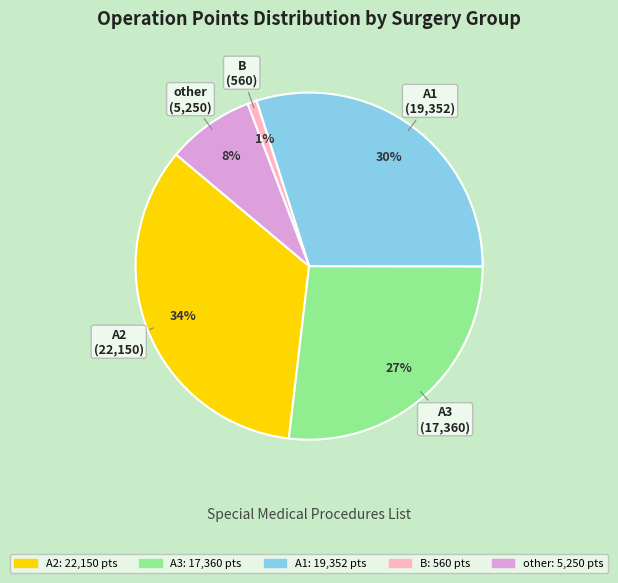

Is there a majority slice in this chart?

No